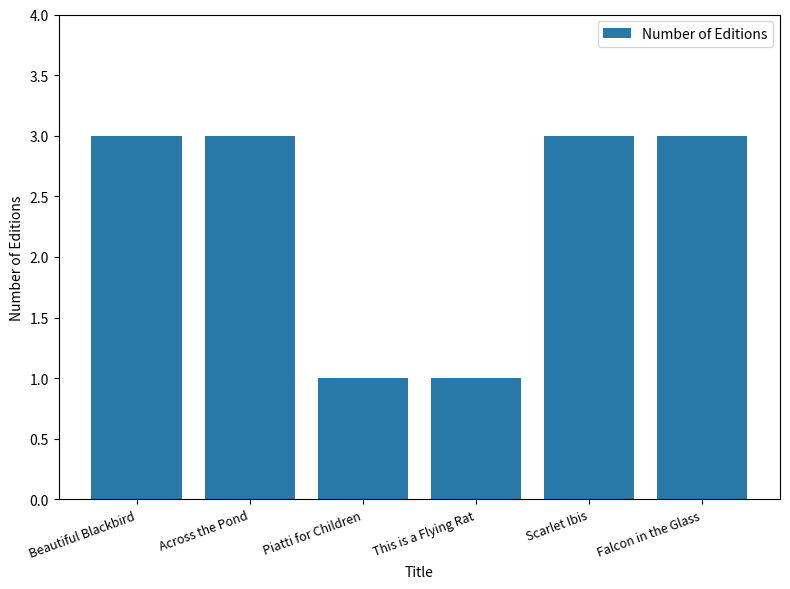

What value does the data have at Beautiful Blackbird?

3